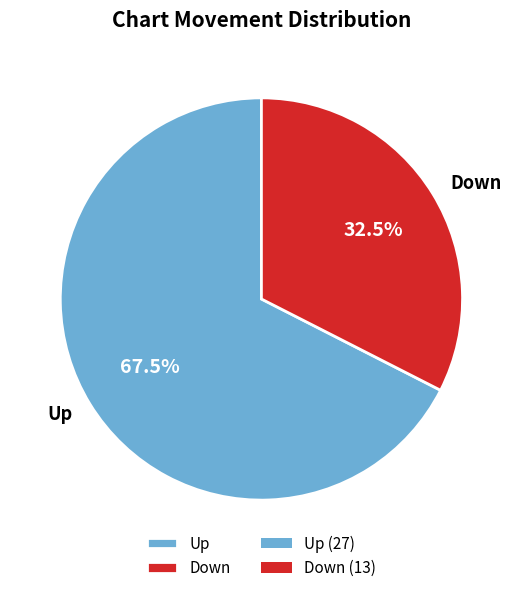

Does any single category account for the majority?

Yes